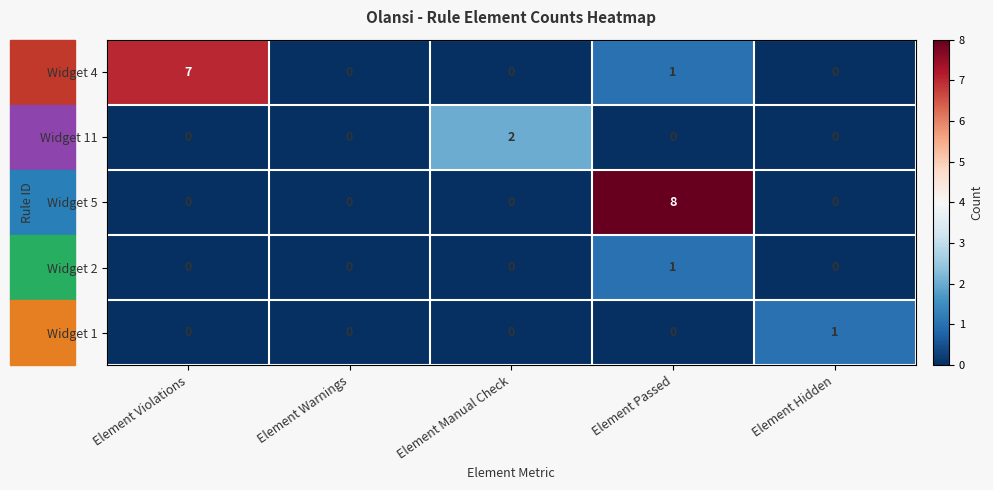

At which label is Widget 4 closest to 3?

Element Passed